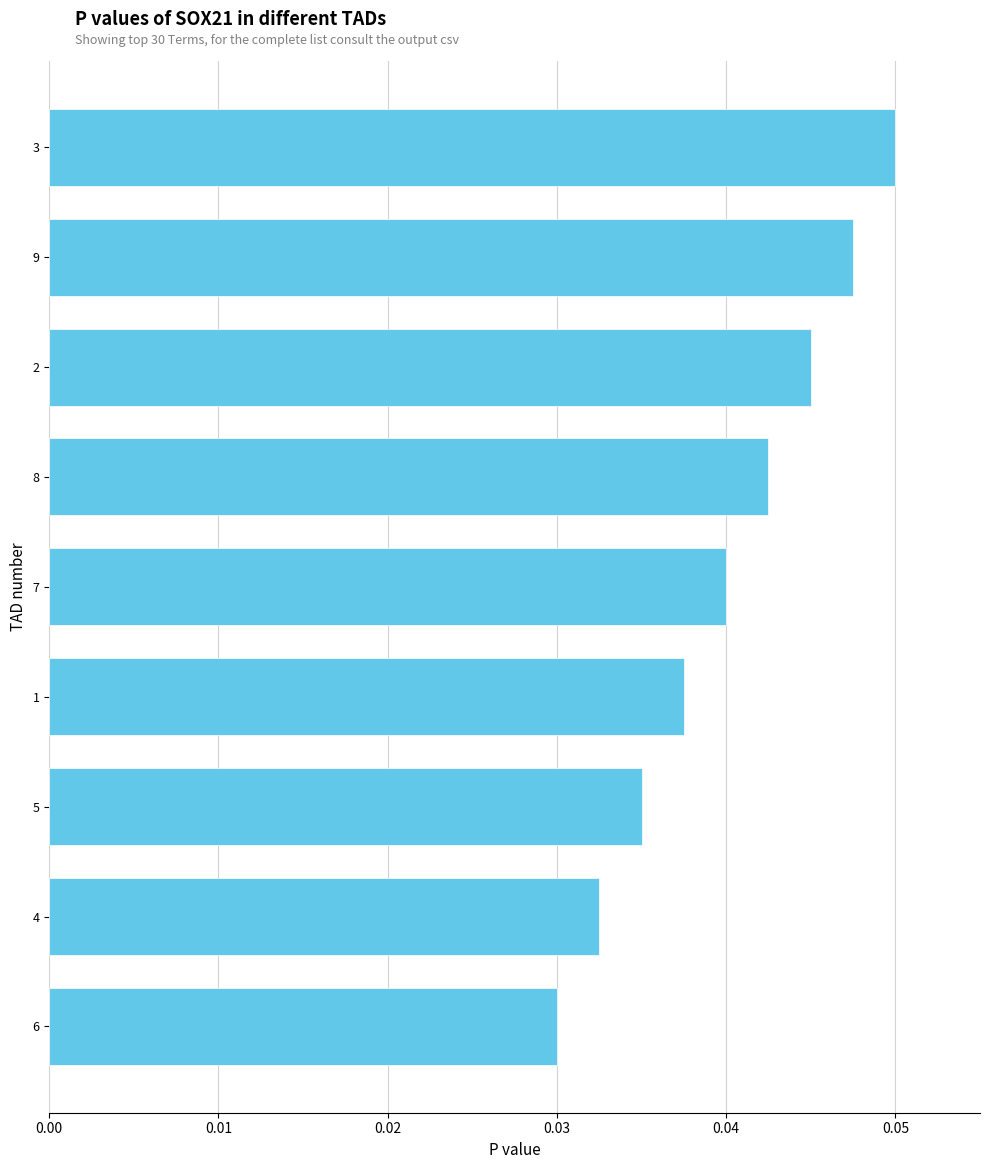

What position from the bottom is 3?

9